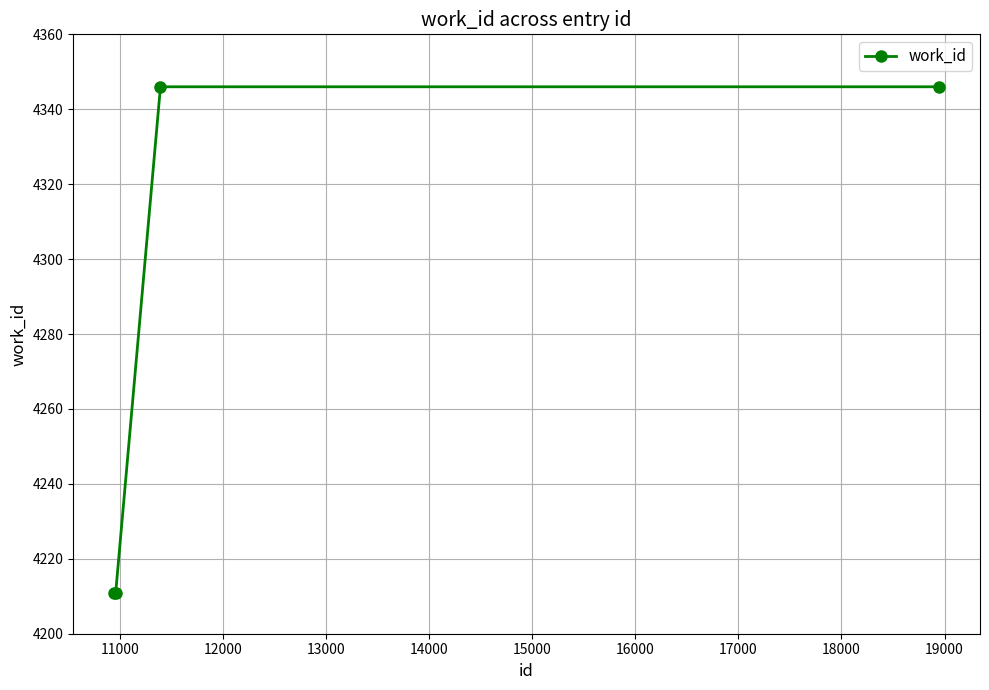

What is the value of the 4th point from the left?

4346